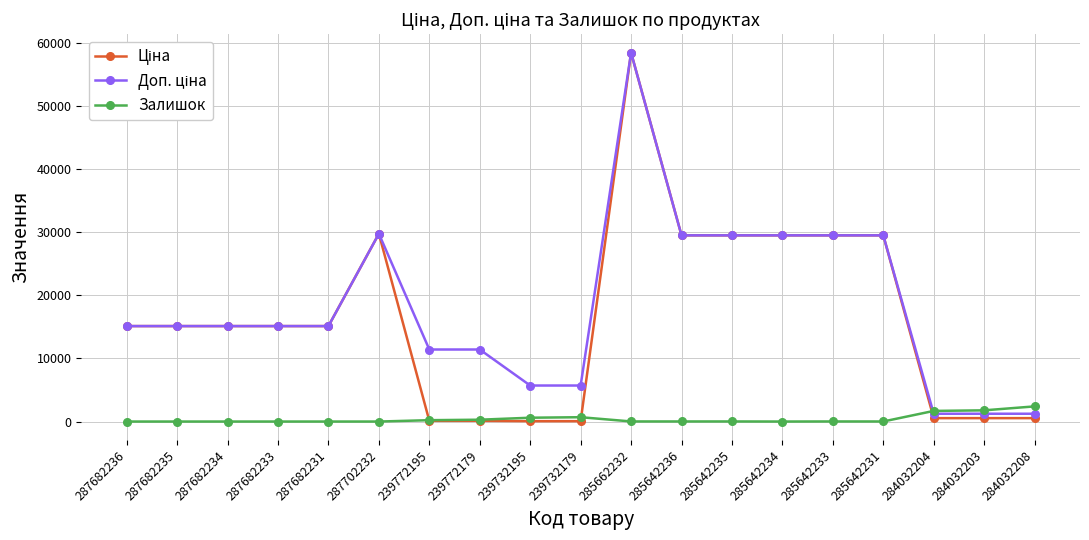

True or false: Залишок has more than 1 interior local peaks.

True